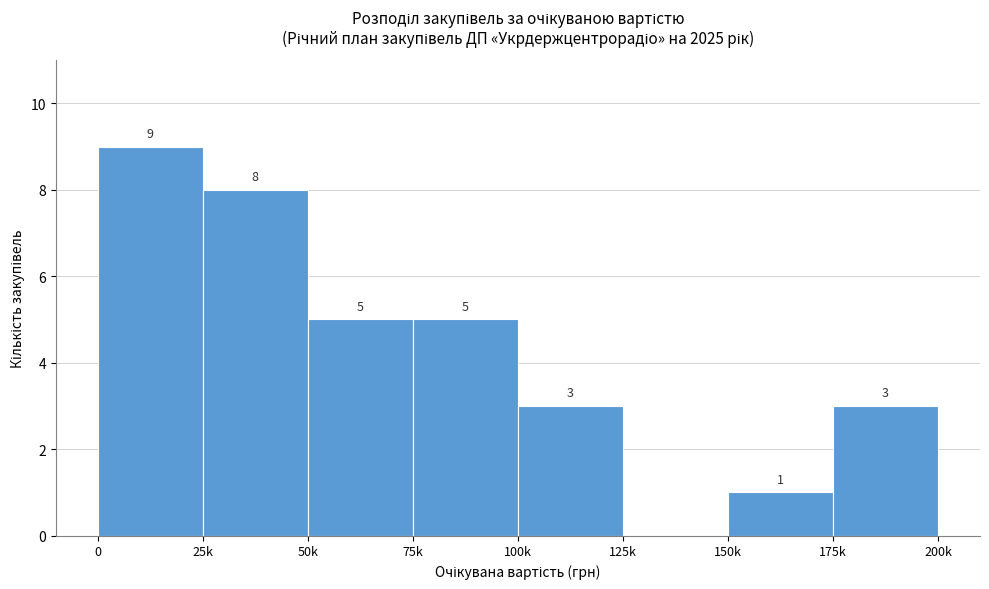

Reading left to right, extract all data points from this chart.

0=9	25k=8	50k=5	75k=5	100k=3	125k=0	150k=1	175k=3